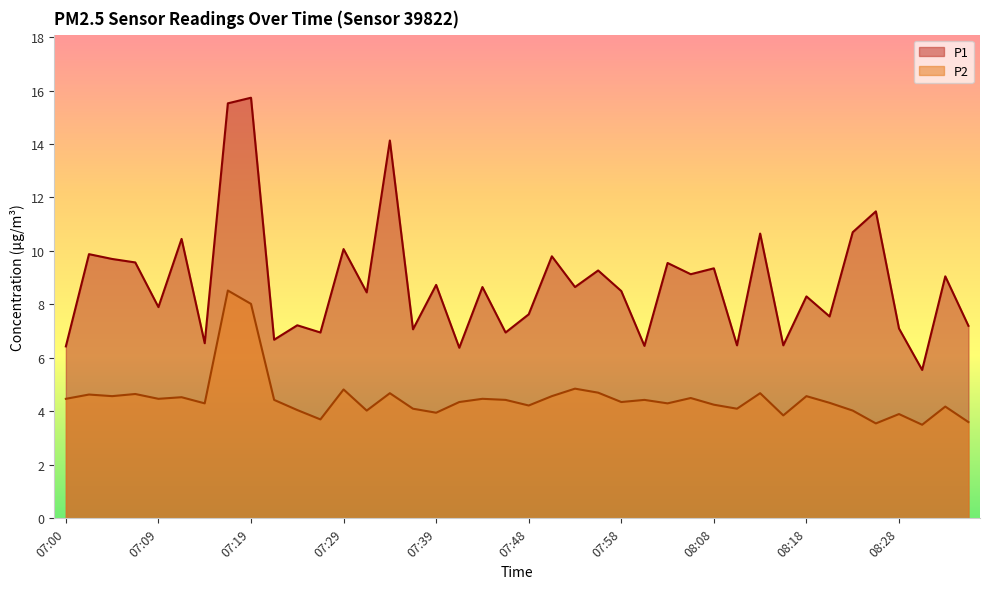

Does the chart have visible grid lines?

No